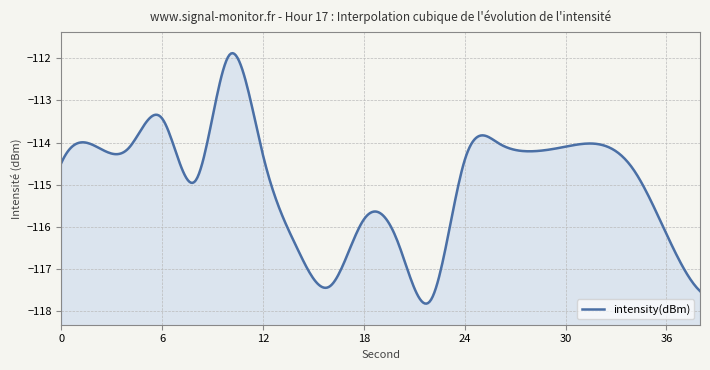

Between 20 and 2, which is larger?

2